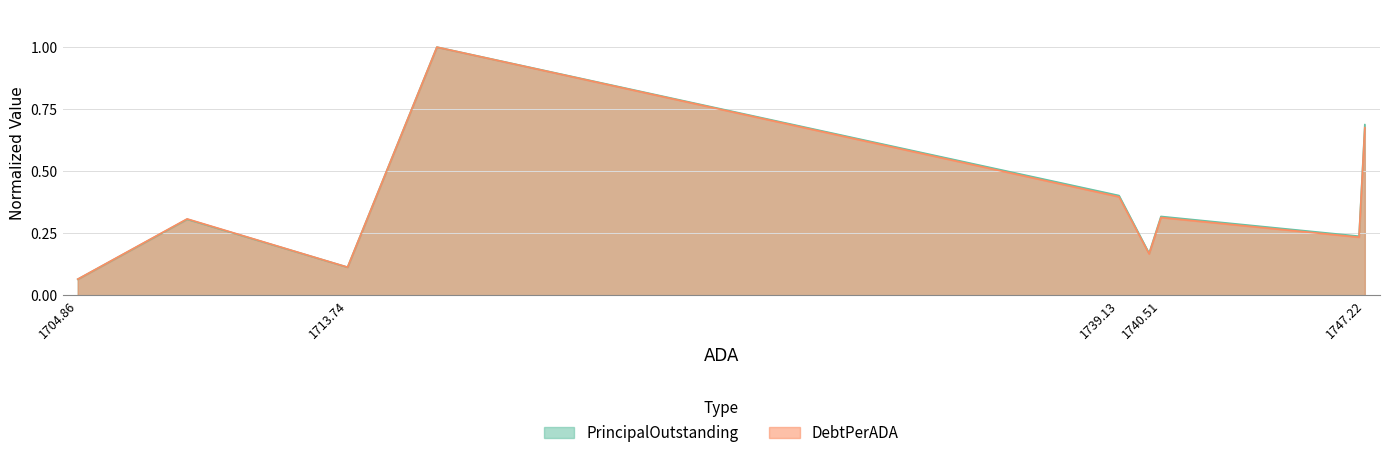

What is the smallest value displayed?

0.1